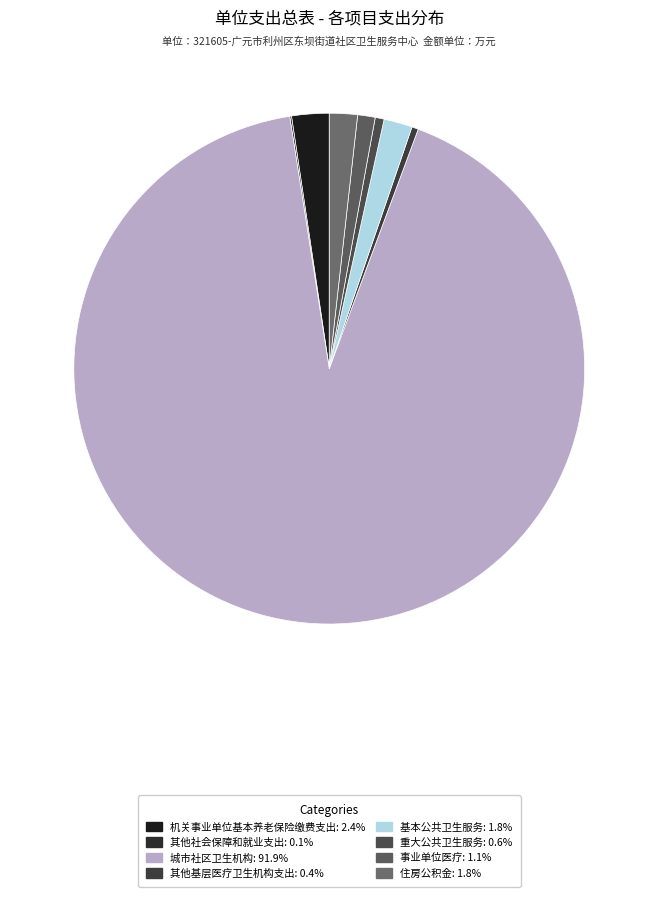

Count the number of slices in the pie.

8